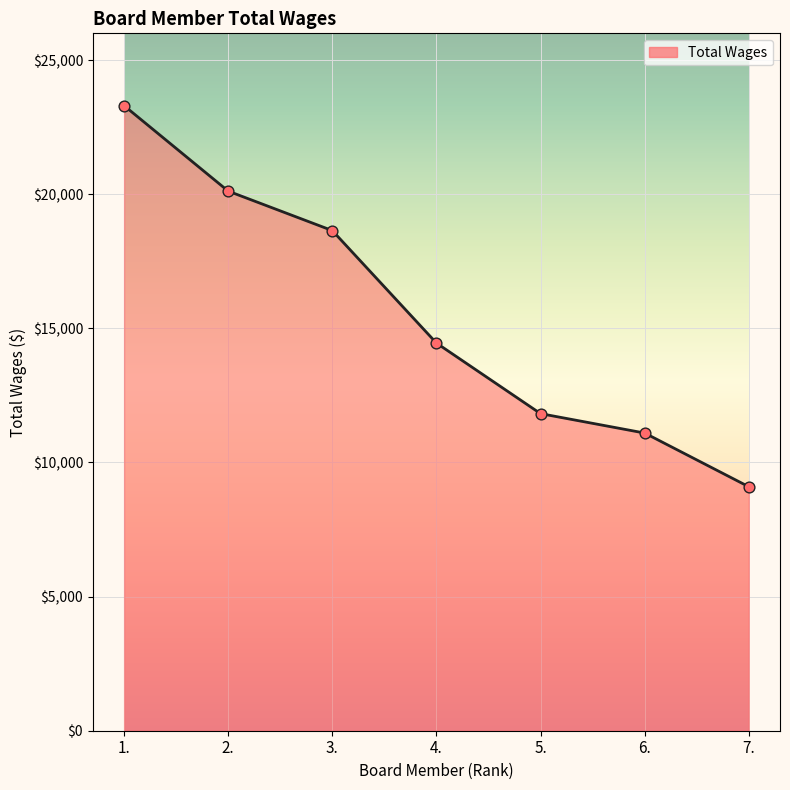

Between 5. and 7., which is larger?

5.